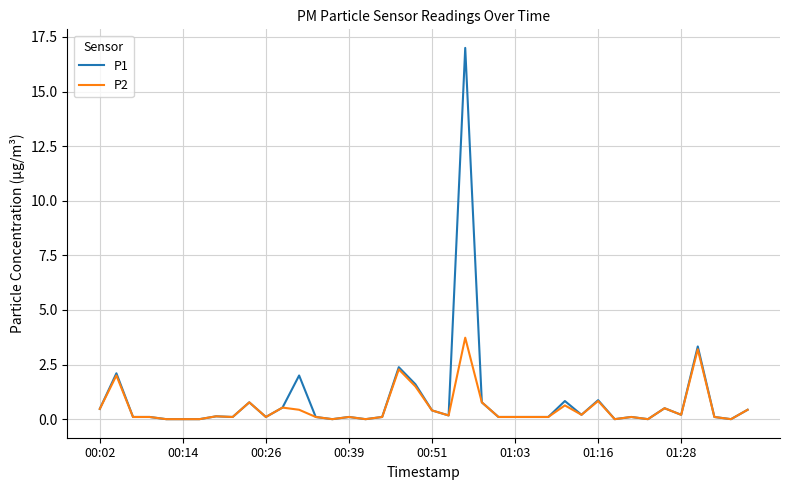

Which series has the widest spread of values?

P1